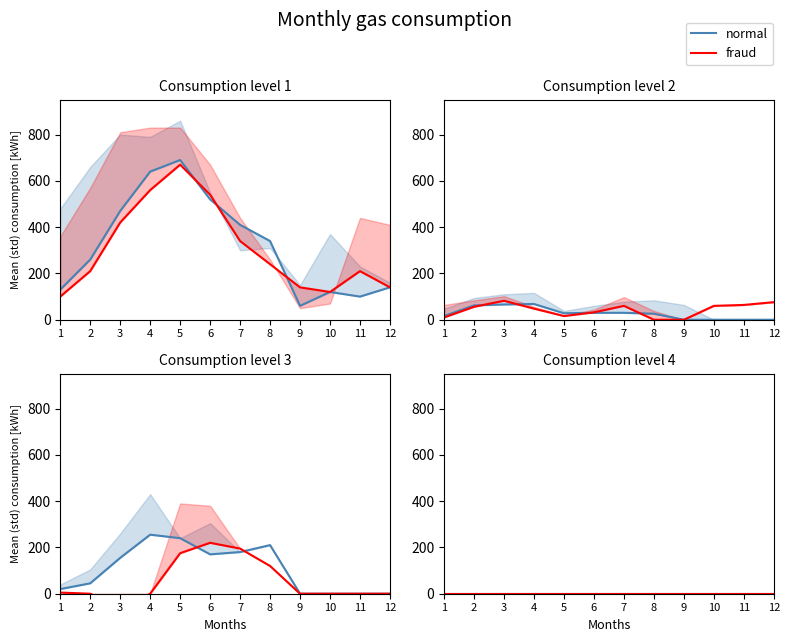

How many interior local valleys does the fraud series have?

1